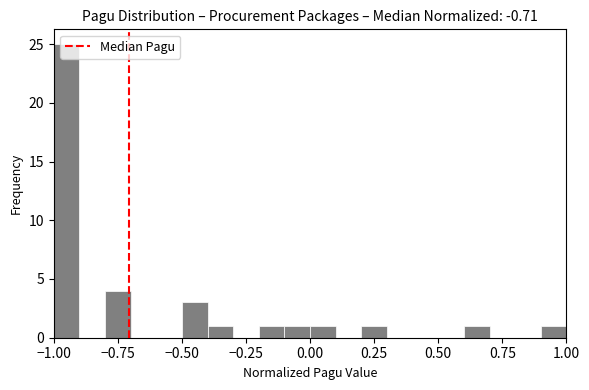

Around what value on the x-axis is the tallest bar? Give the approximate position of its centre, as read against the axis.

-0.95